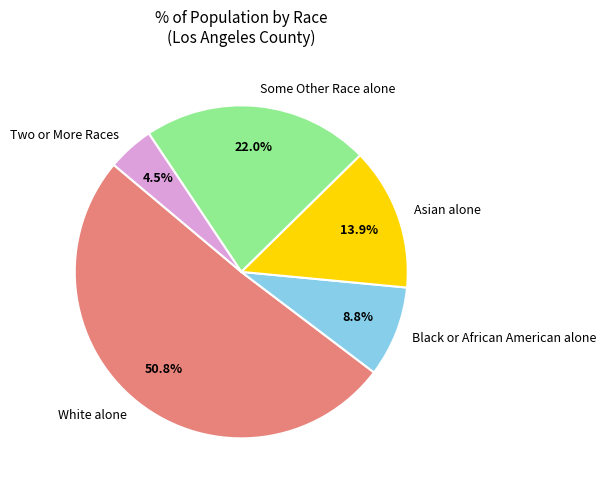

Count the number of slices in the pie.

5